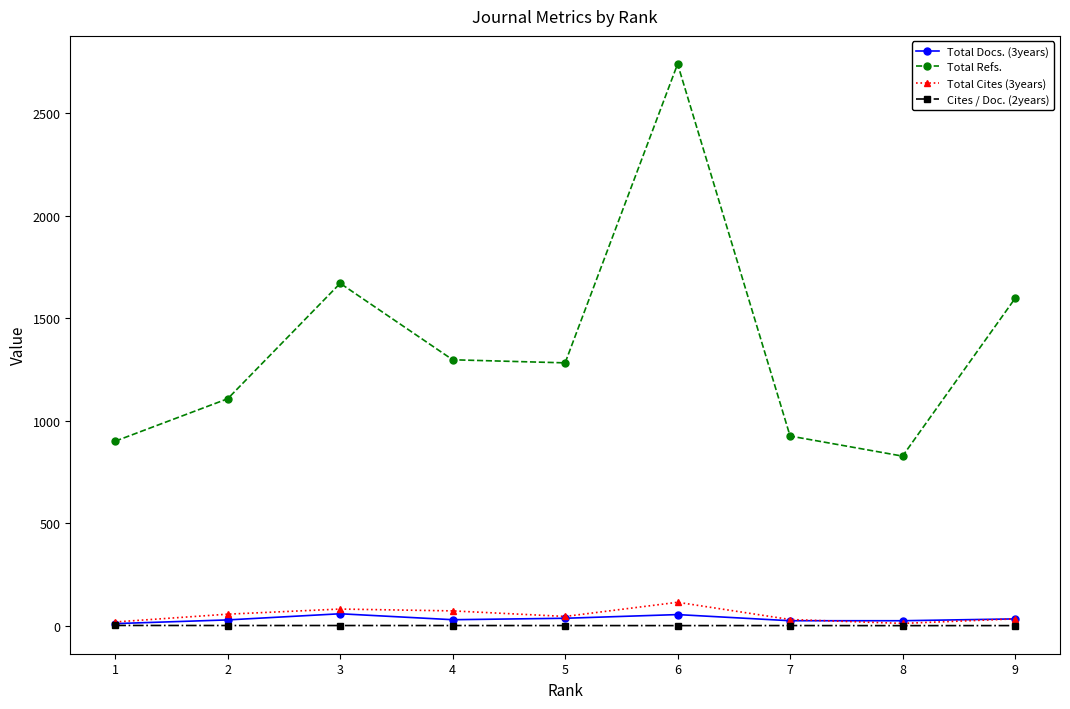

True or false: Total Refs. has more than 1 points higher than both neighbors.

True